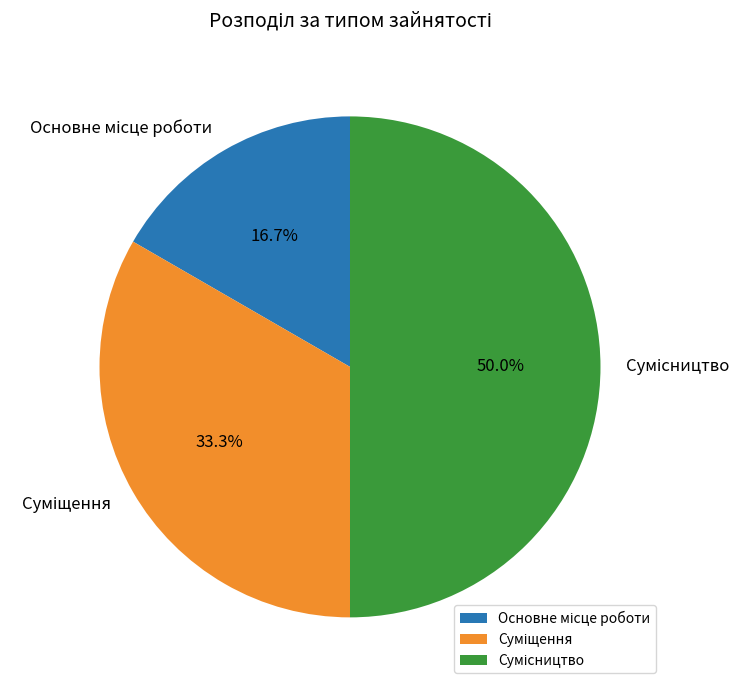

Is there any slice that represents more than half of the pie?

No